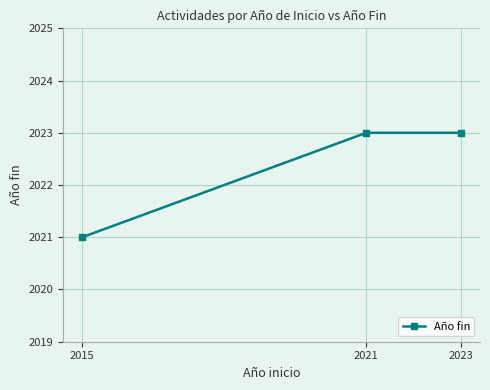

Reading right to left, what are all the values shown in this chart?

2023	2023	2021